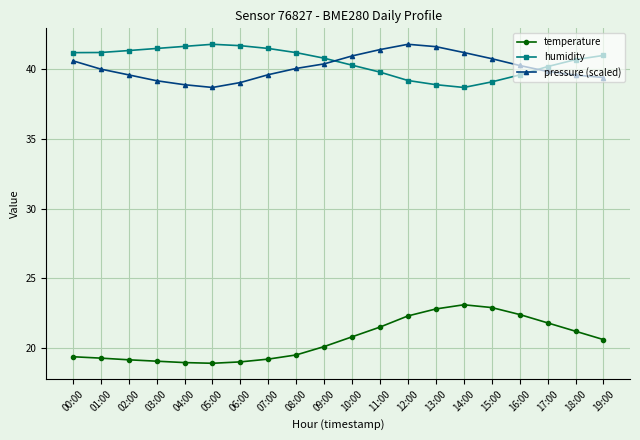

What is the sum of all temperature values?

411.9